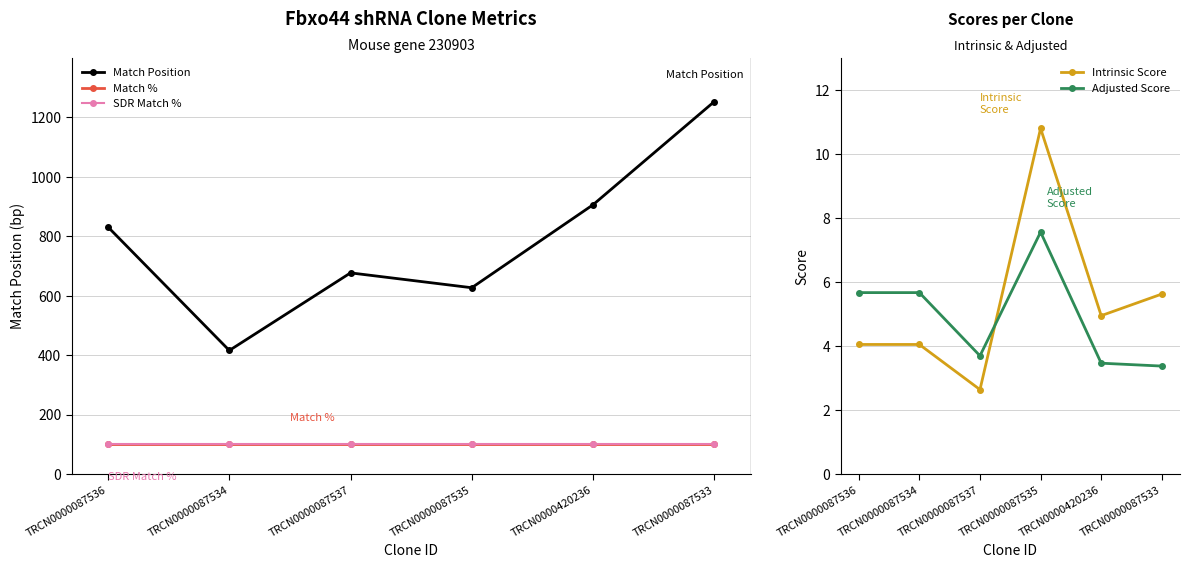

Is the value of Match Position at TRCN0000087533 greater than the value of Adjusted Score at TRCN0000087535?

Yes